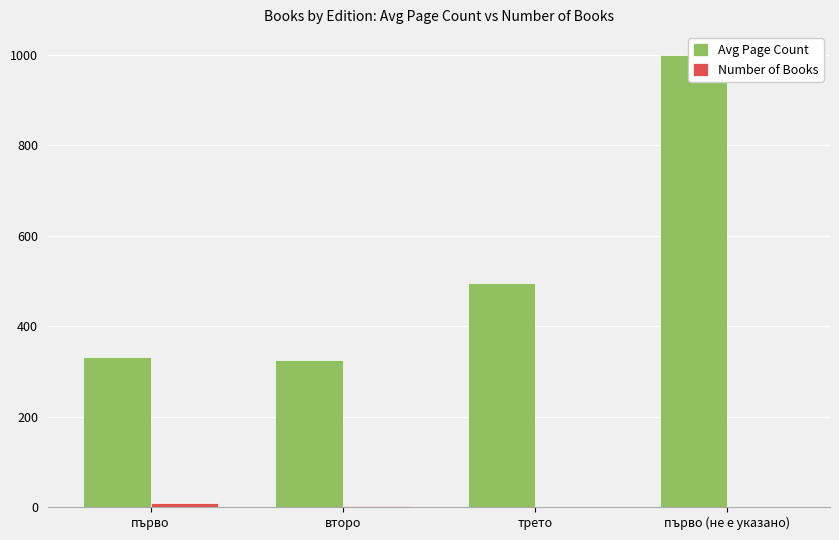

What is the difference between the highest and lowest values at трето?

495